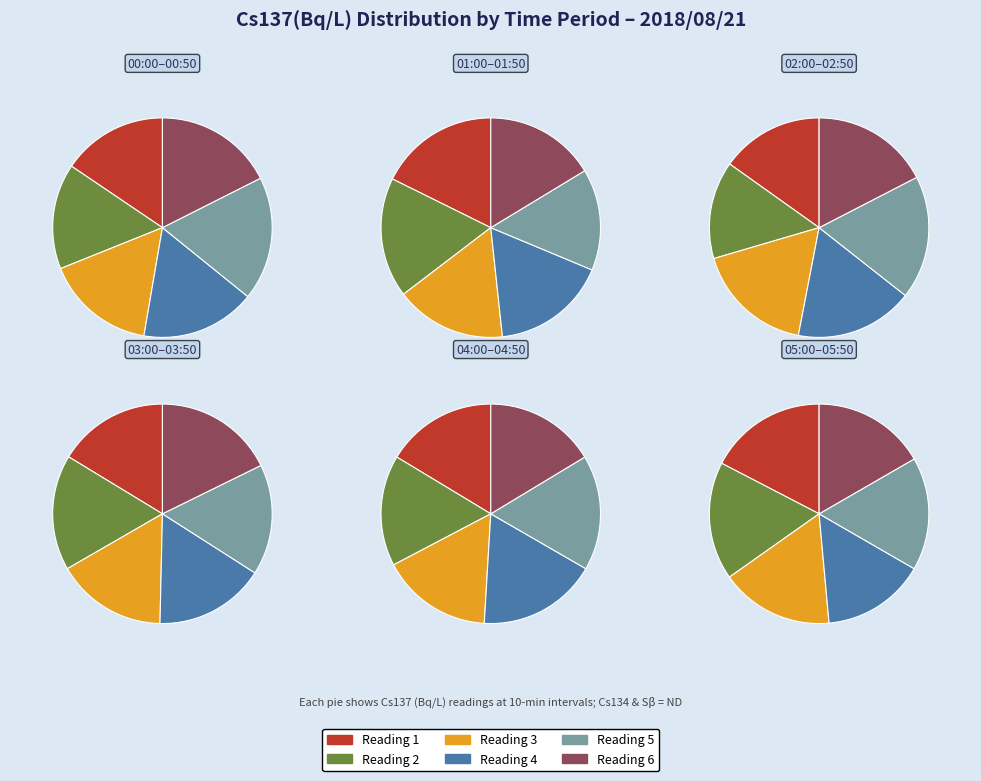

To the nearest percent, what is the difference between the largest and smallest slice percentages?

1%